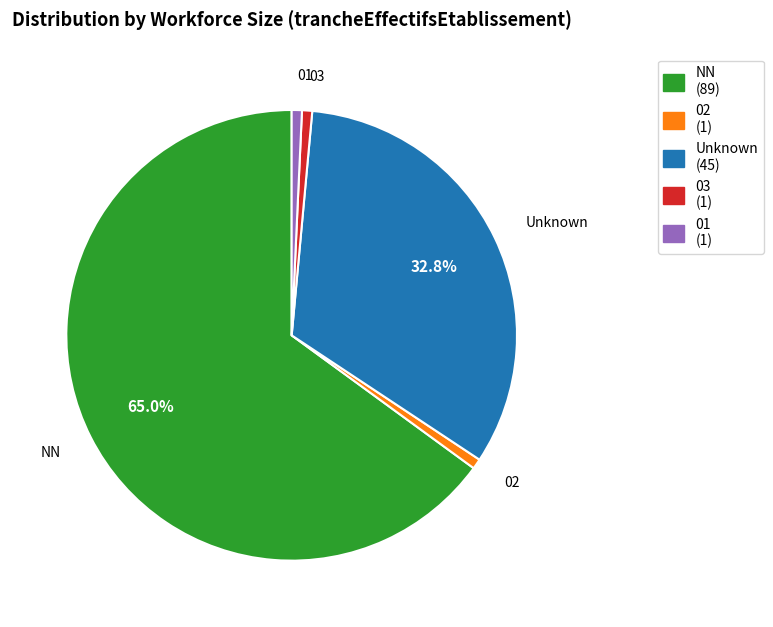

Does any single category account for the majority?

Yes